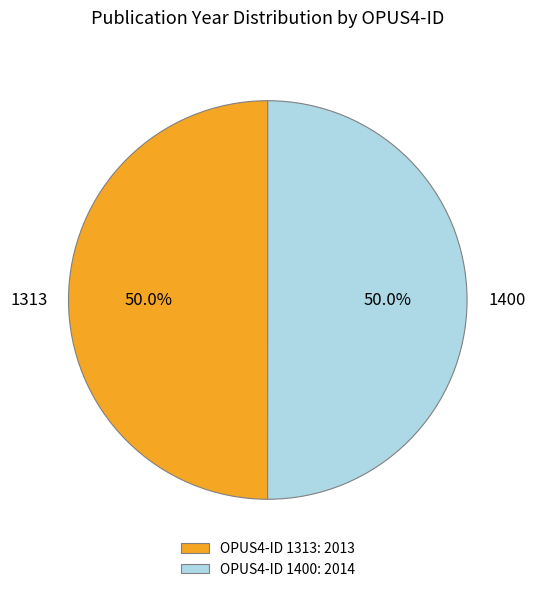

What percentage is the 1400 slice, to the nearest percent?

50%